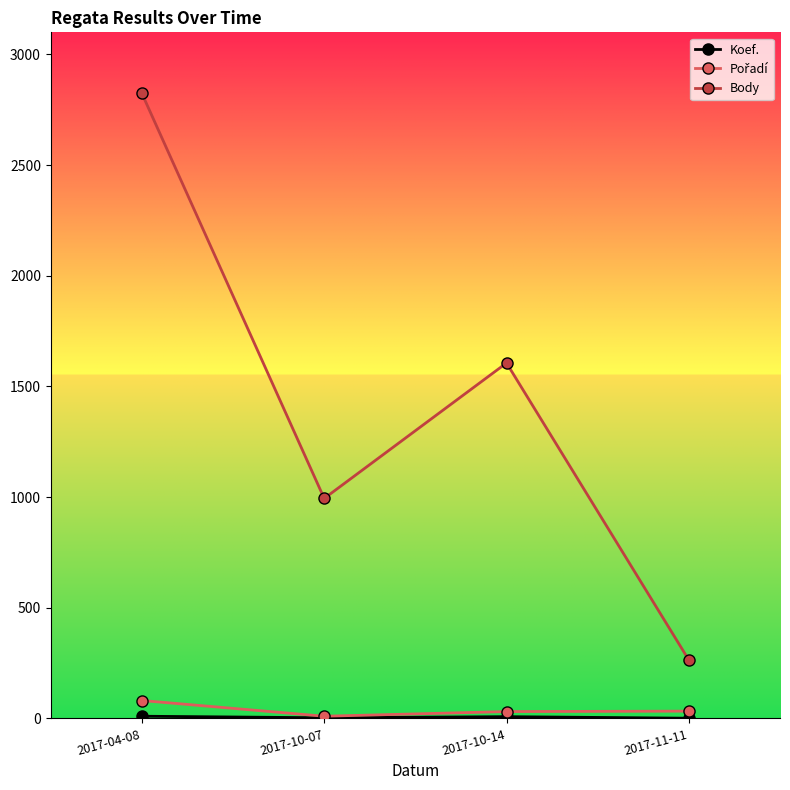

How many series are shown in this chart?

3